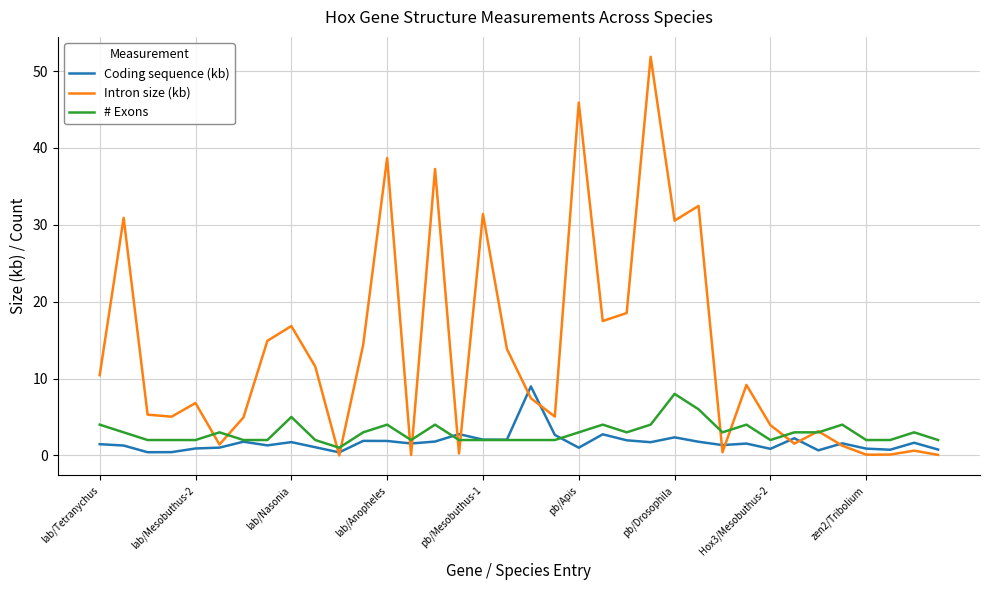

What is the highest value of the Coding sequence (kb) series?

9.0